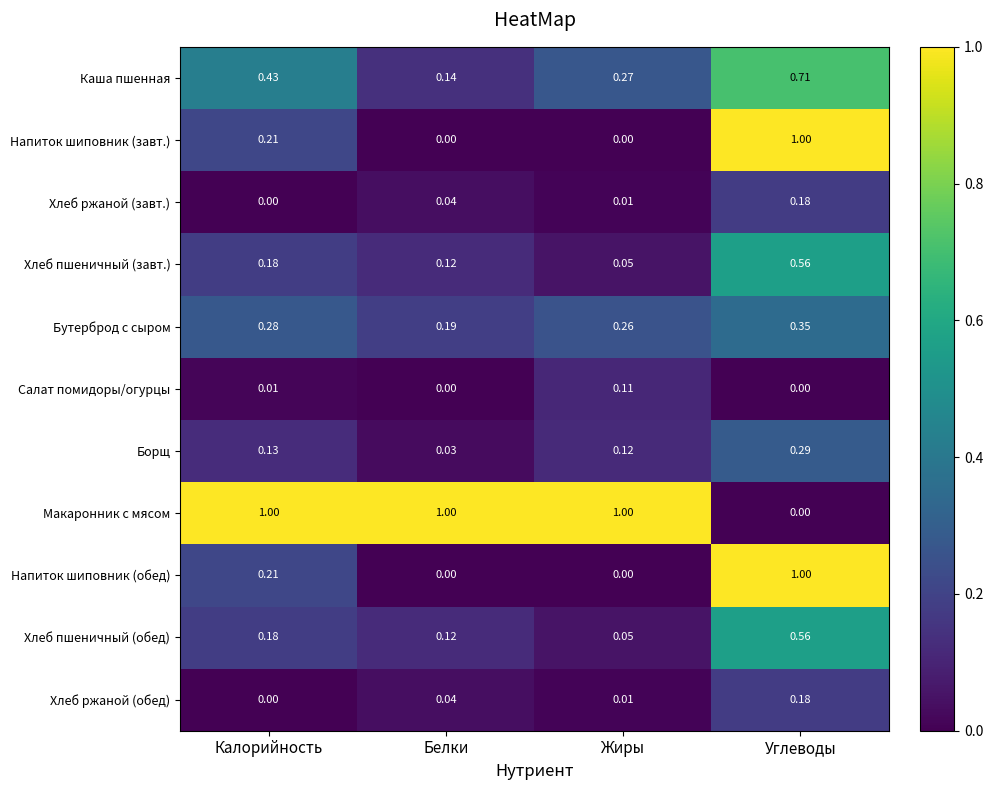

How many data points does each series have?

4